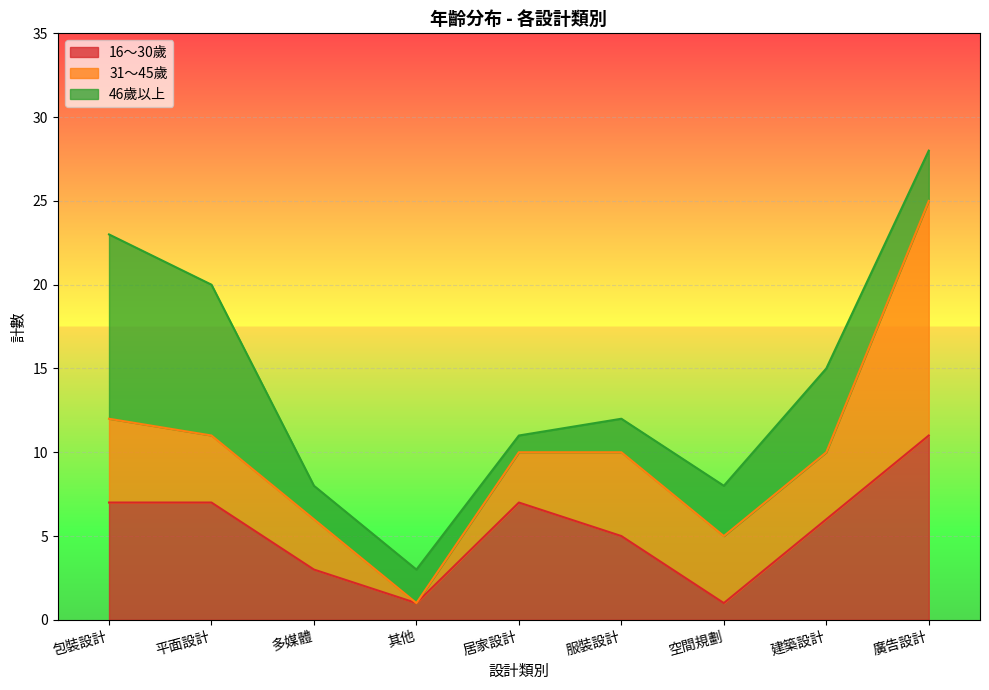

Count the number of categories in the chart.

10